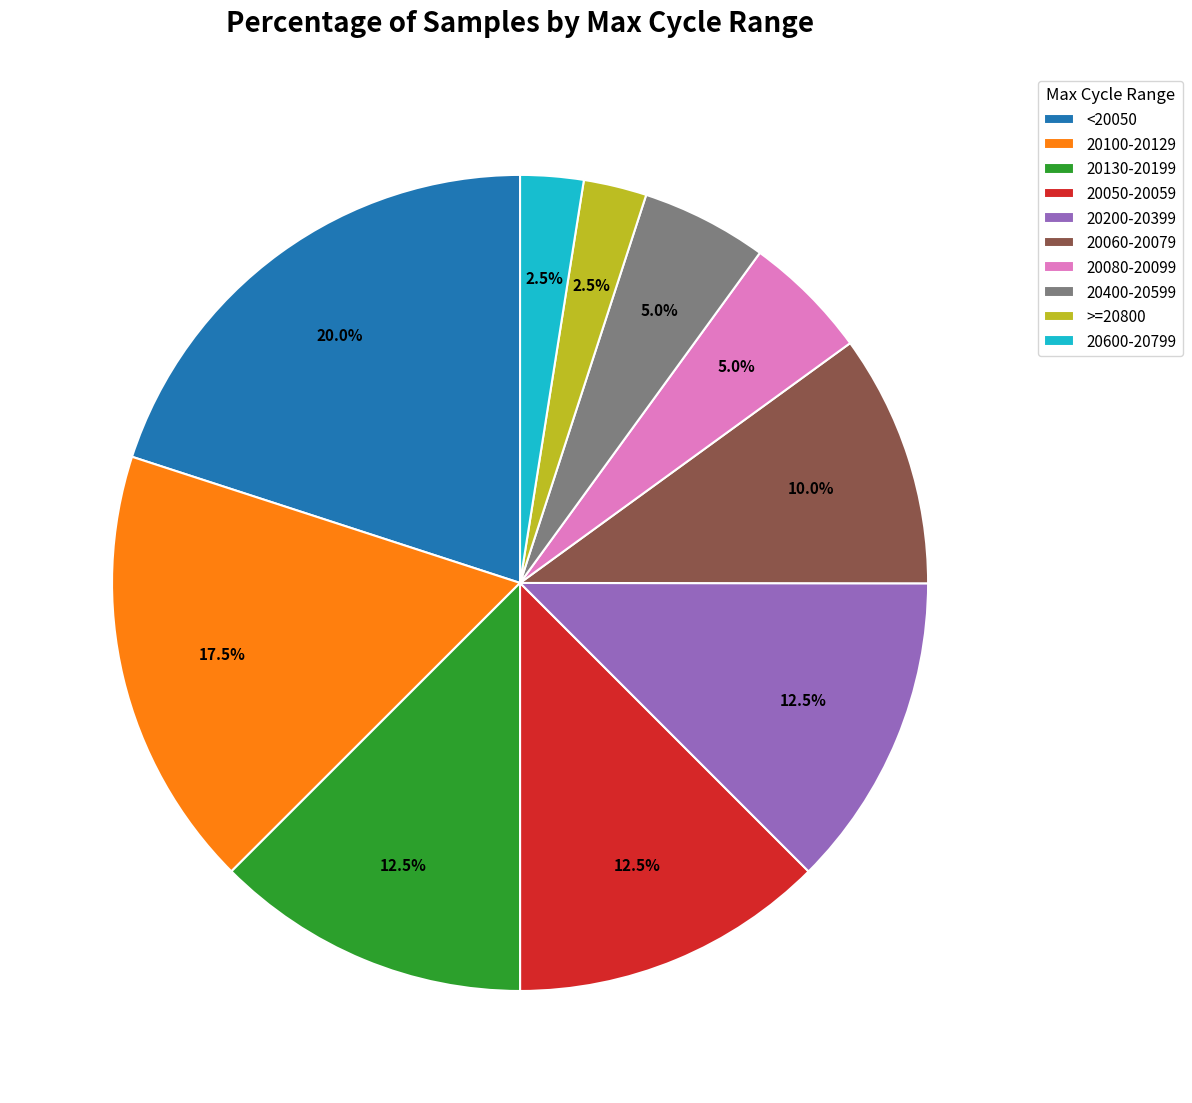

Does any single category account for the majority?

No